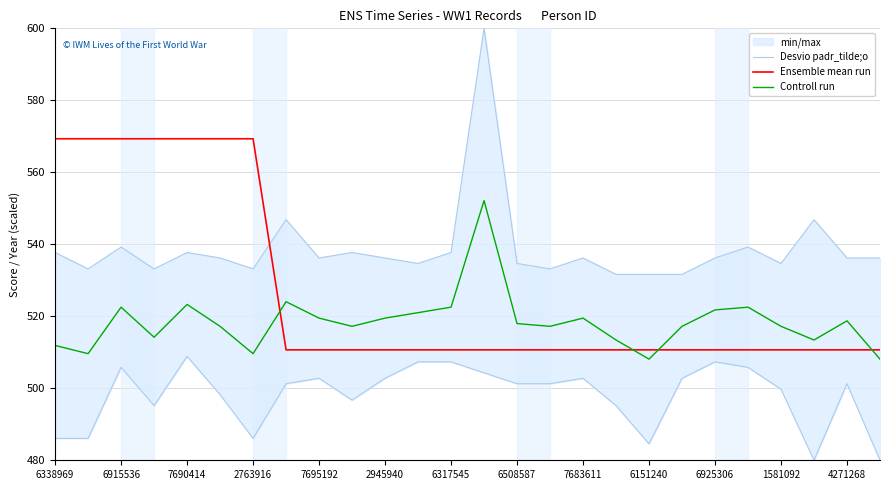

True or false: Ensemble mean run and Desvio padr_tilde;o cross at least once.

False